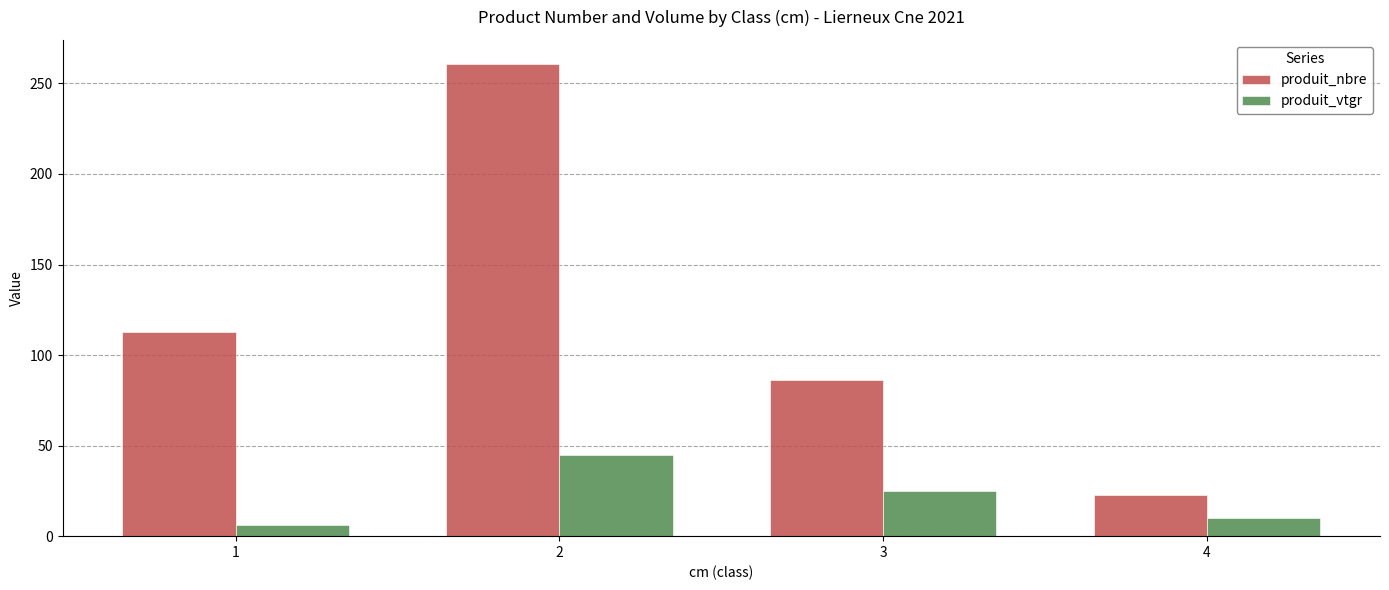

Which series has the widest spread of values?

produit_nbre